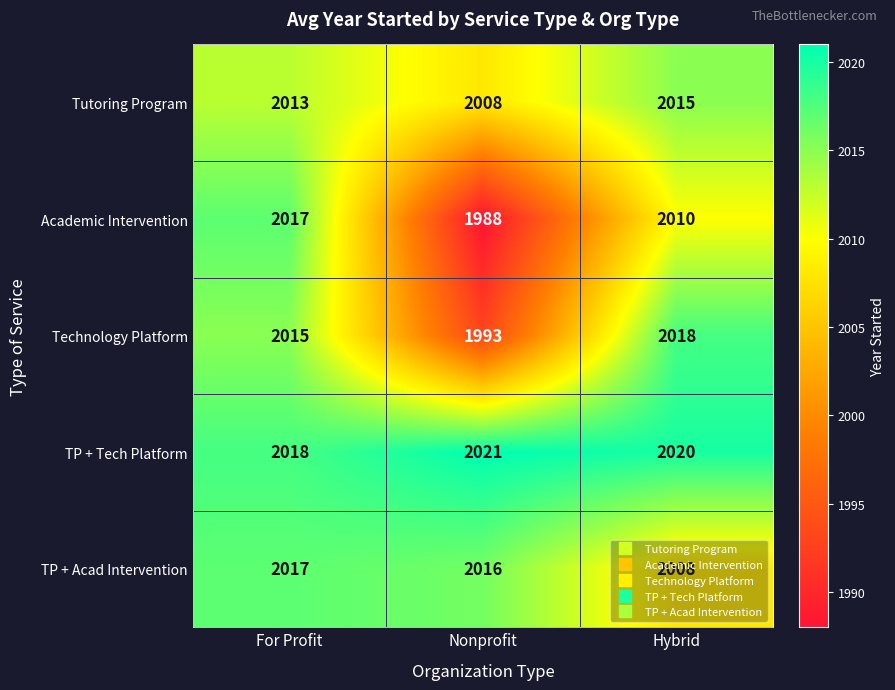

Where is Technology Platform nearest to the value 2005?

For Profit